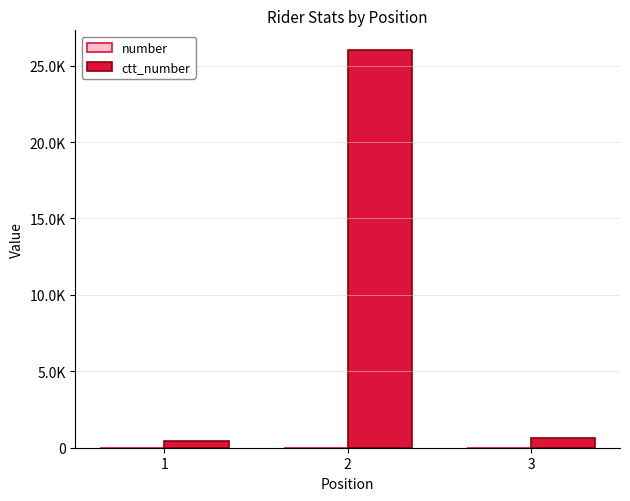

What is the difference between the maximum and minimum values in the ctt_number series?

25598